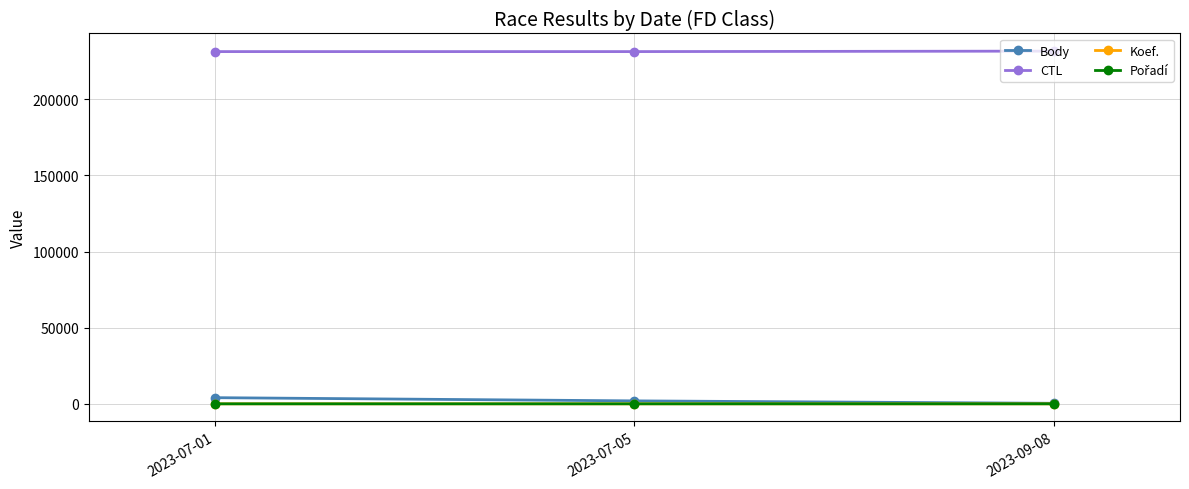

What is the label of the 2nd point from the right?

2023-07-05